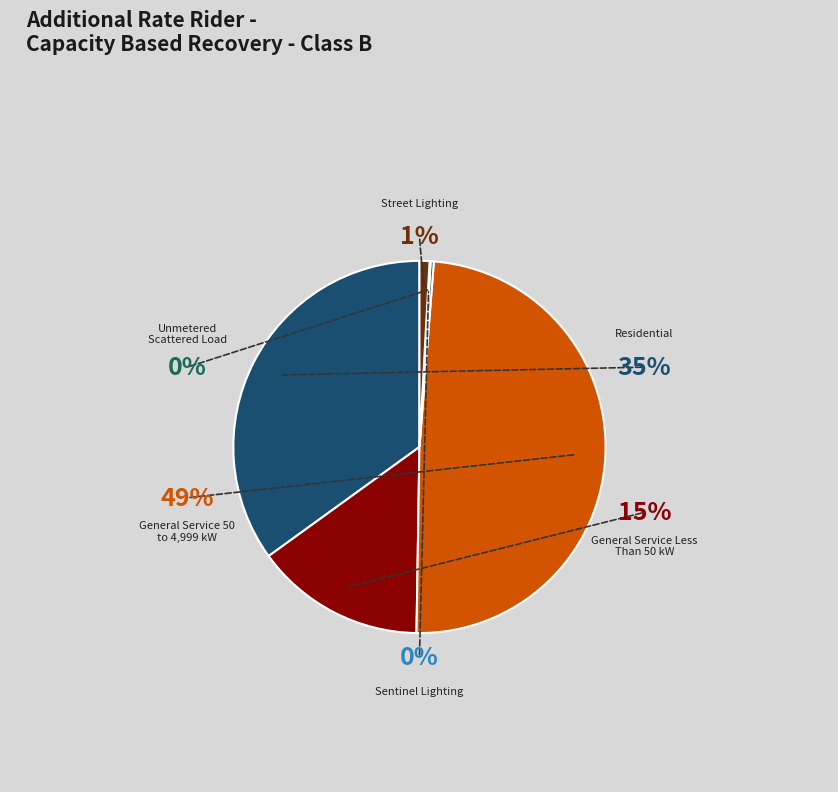

Is it true that Street Lighting is 1% of the pie?

True